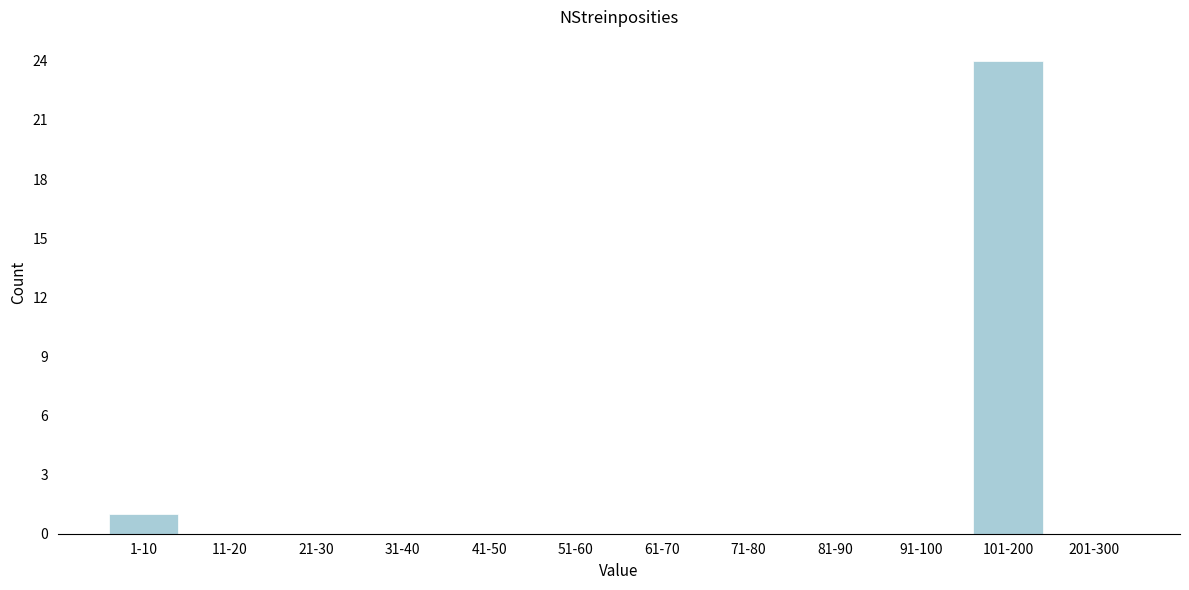

Reading left to right, list all the values displayed in this chart.

1-10=1	11-20=0	21-30=0	31-40=0	41-50=0	51-60=0	61-70=0	71-80=0	81-90=0	91-100=0	101-200=24	201-300=0